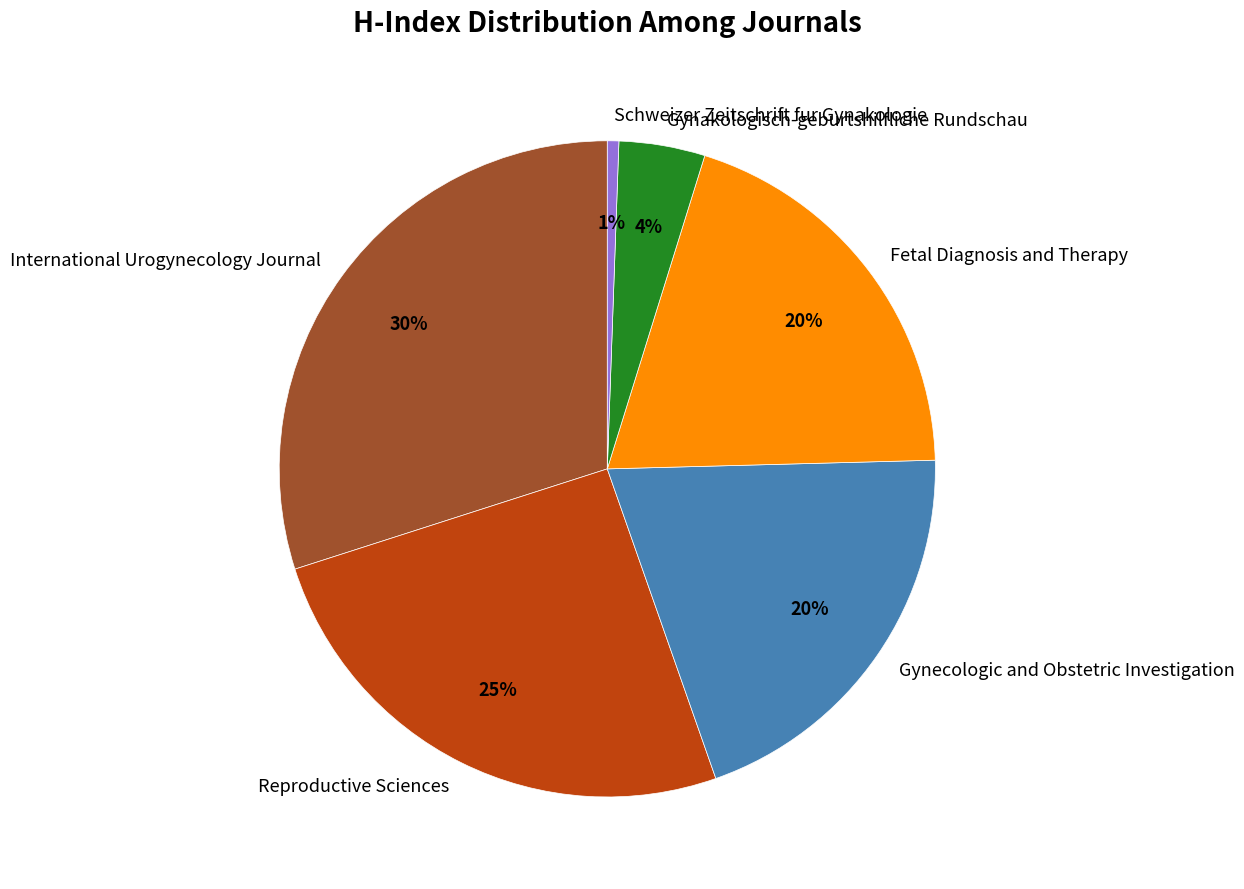

How many slices are in this pie chart?

6